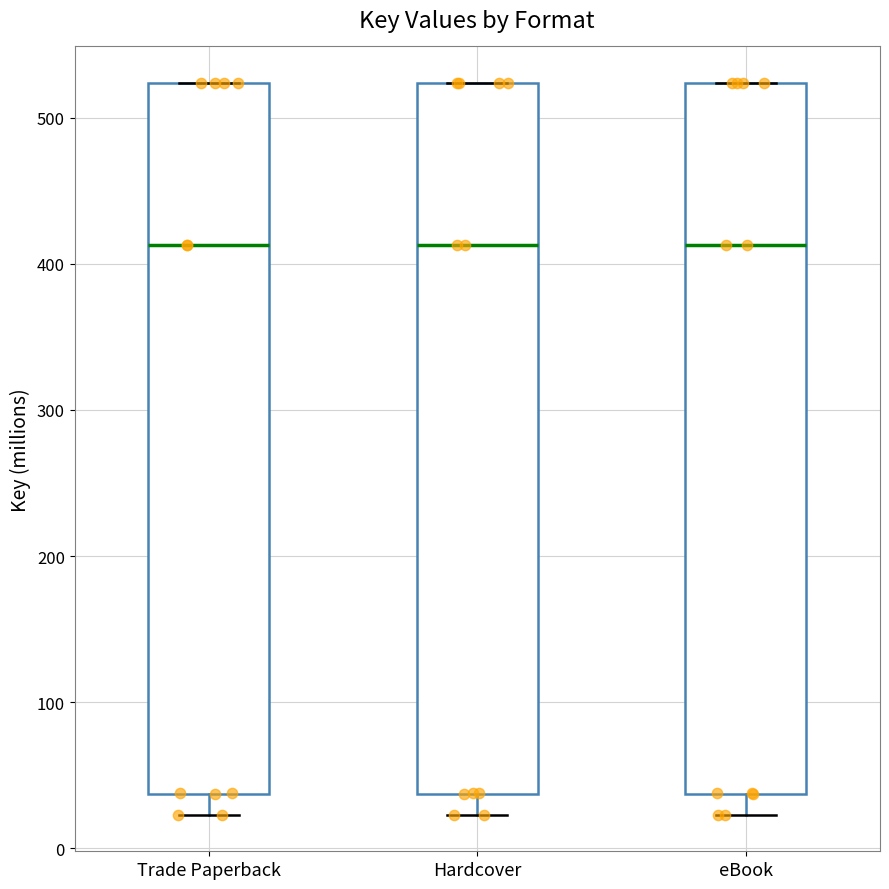

Reading left to right, read every box against the y-axis: the position of its median line, the range the box covers, and the ends of its whiskers. The values are not printed on the chart, so give them approximately, as read against the axis.

Trade Paperback: median 410, box 40 to 520, whiskers 20 to 520
Hardcover: median 410, box 40 to 520, whiskers 20 to 520
eBook: median 410, box 40 to 520, whiskers 20 to 520